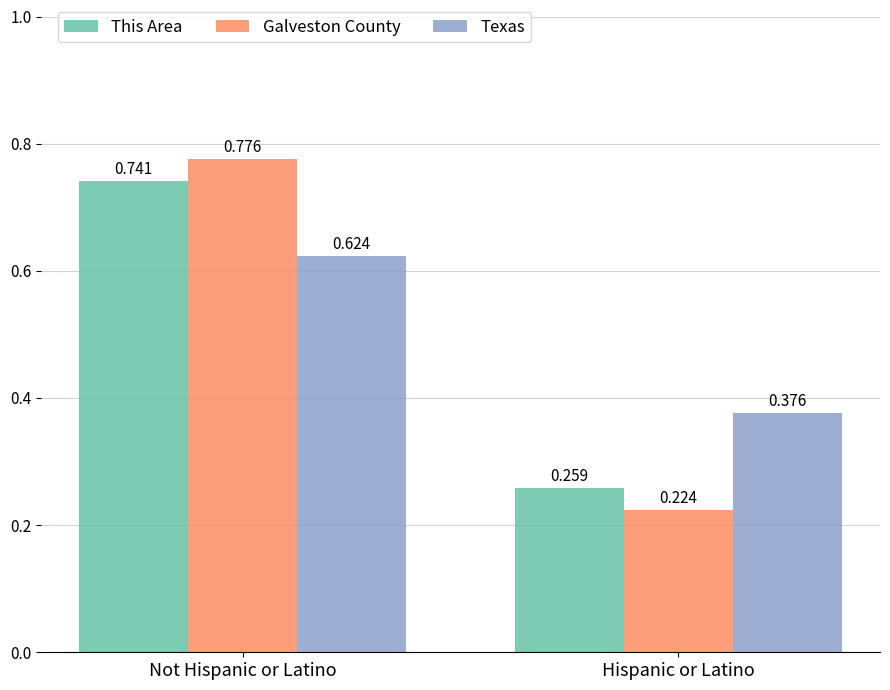

Where is This Area nearest to the value 0?

Hispanic or Latino